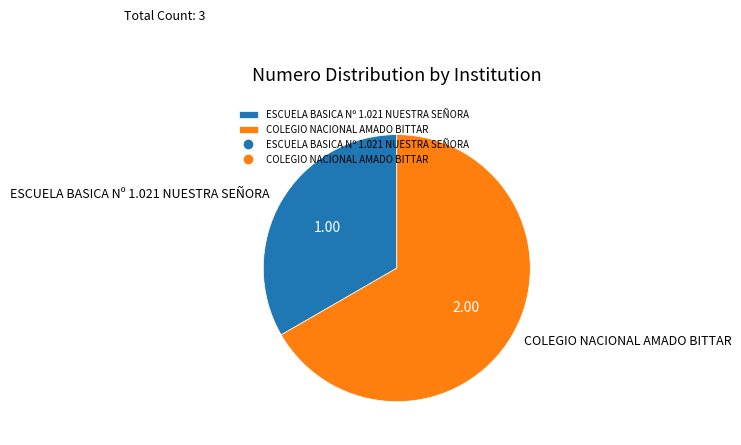

Is there any slice that represents more than half of the pie?

Yes